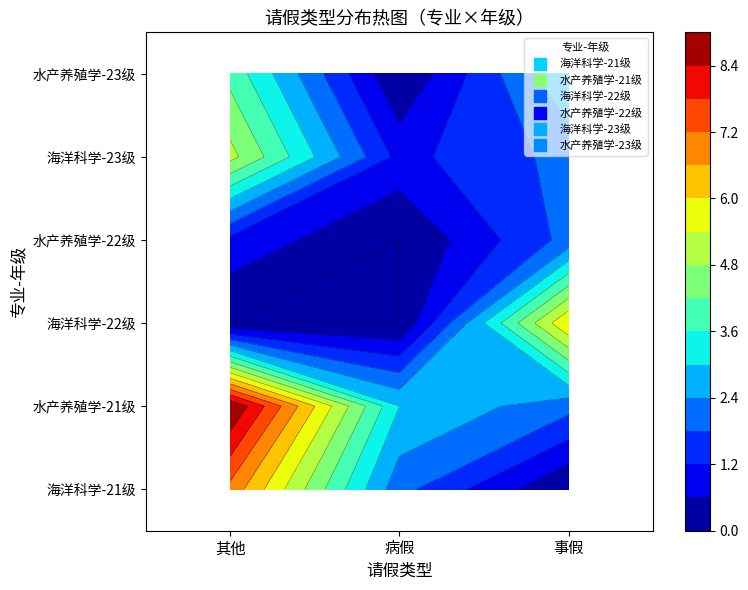

The 水产养殖学 series shows -3 at 6. True or false?

False